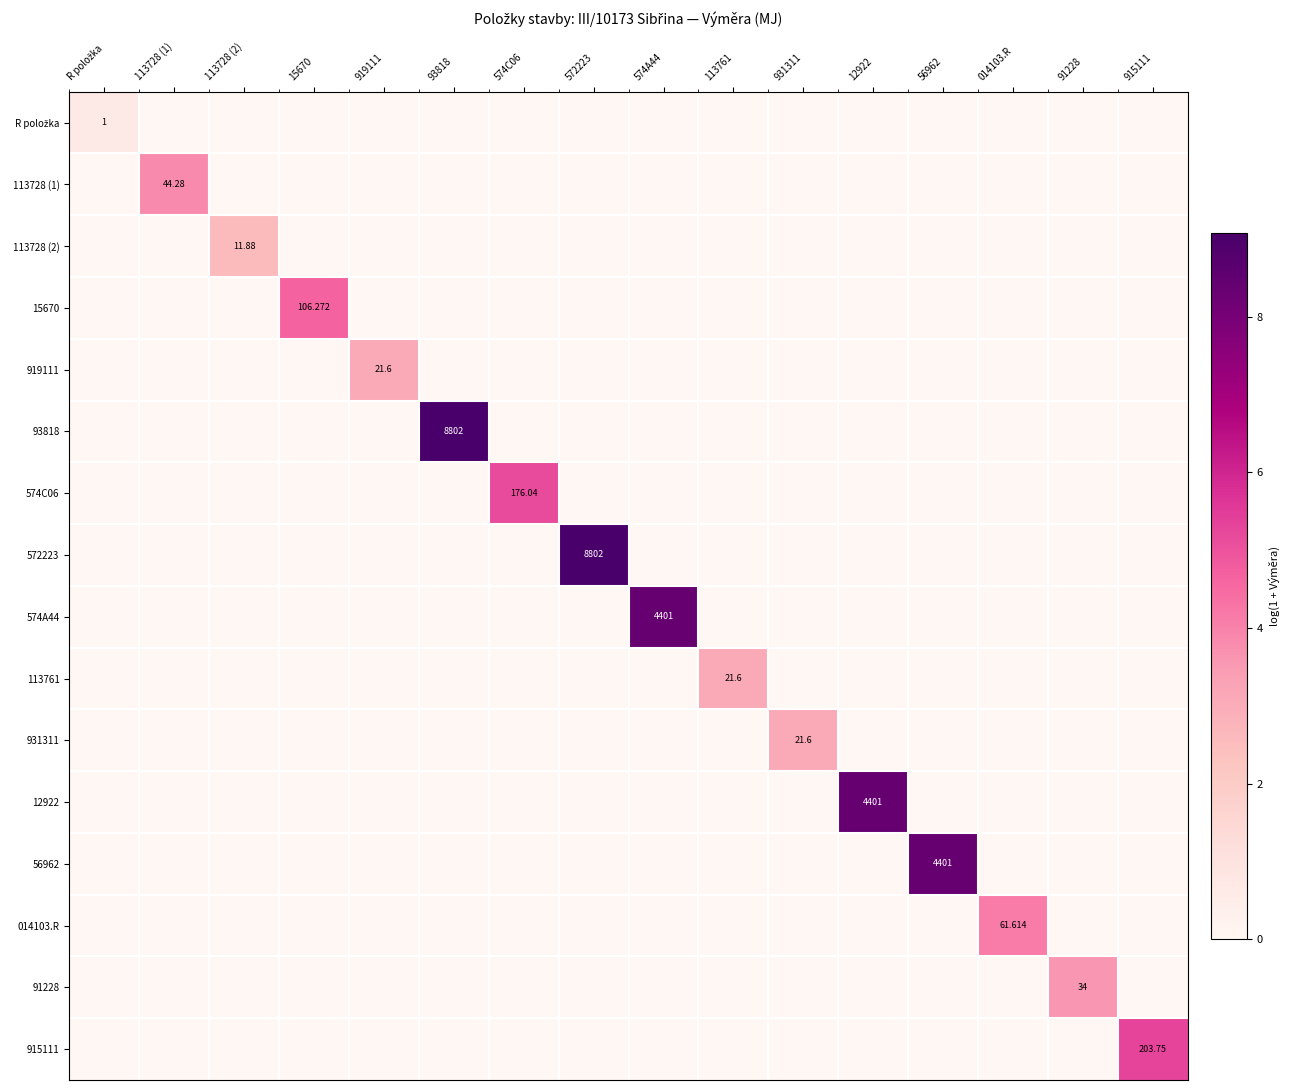

Rank the categories by 91228 value from lowest to highest.

R položka, 113728 (1), 113728 (2), 15670, 919111, 93818, 574C06, 572223, 574A44, 113761, 931311, 12922, 56962, 014103.R, 915111, 91228